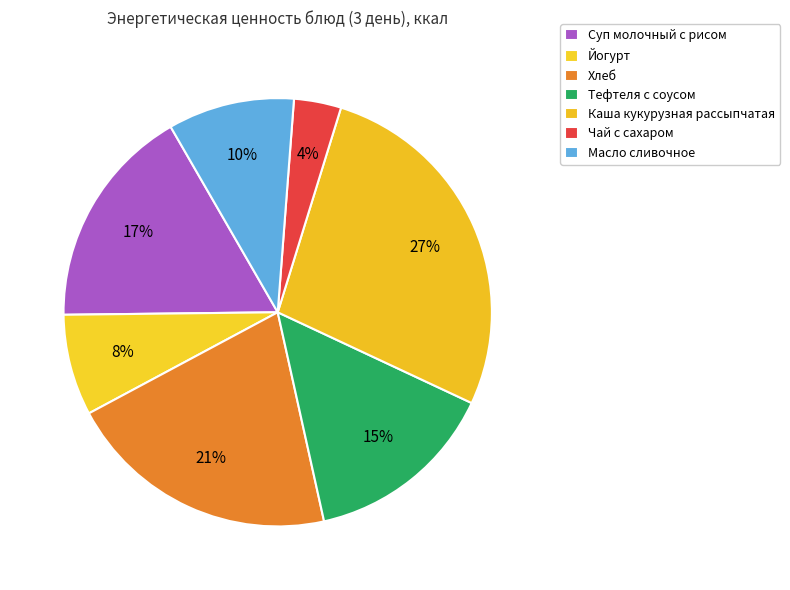

To the nearest percent, what is the difference between the largest and smallest slice percentages?

24%